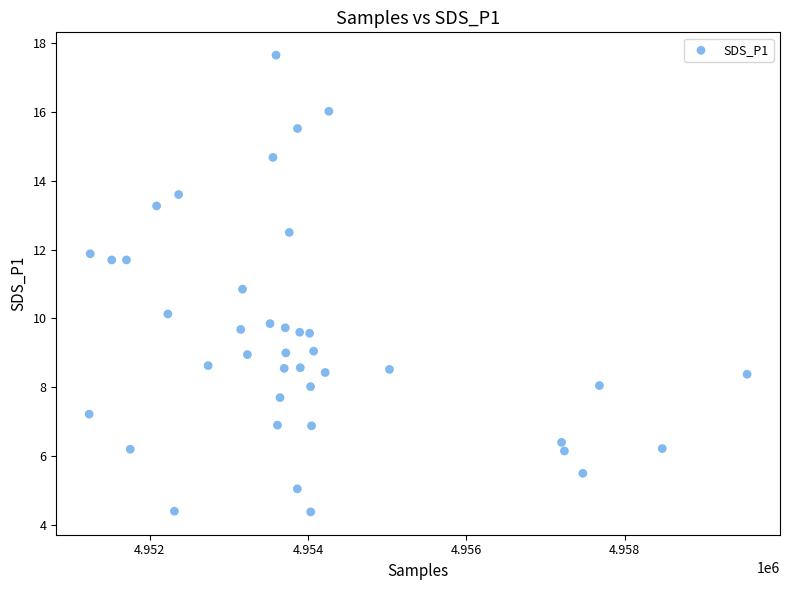

What is the range of Y values (max minus min)?

13.3